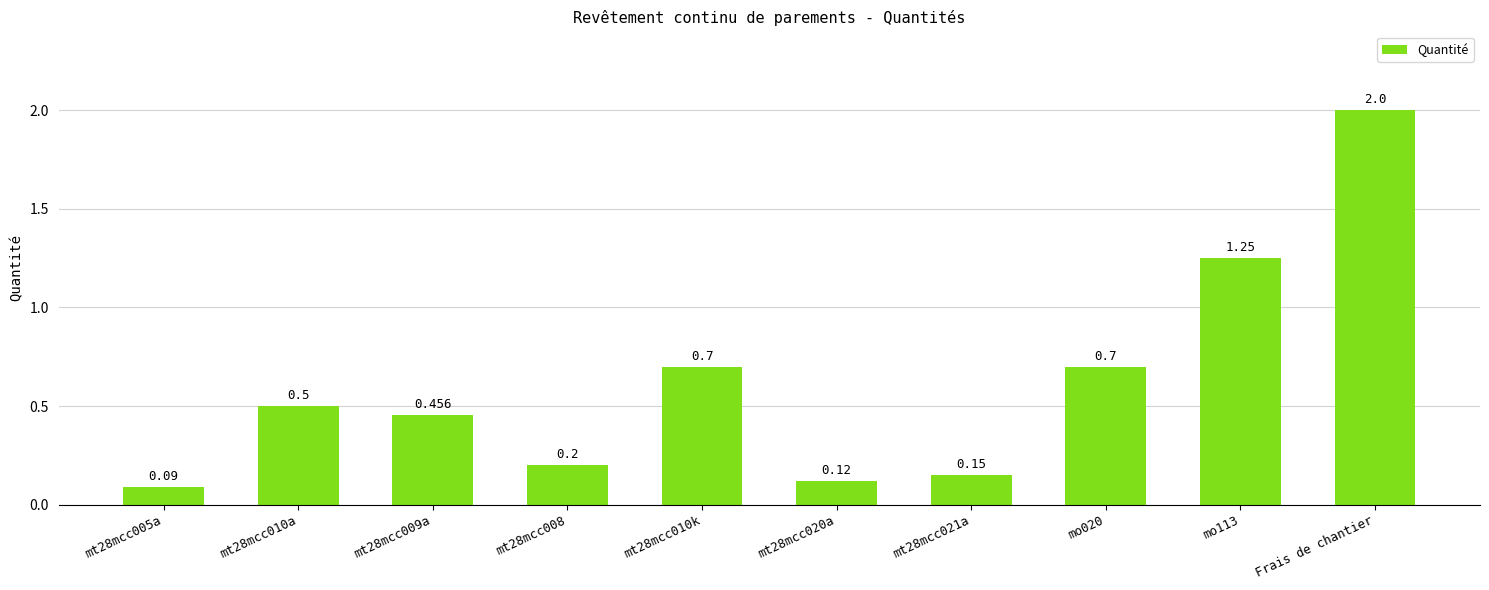

How many distinct data groups are displayed?

1